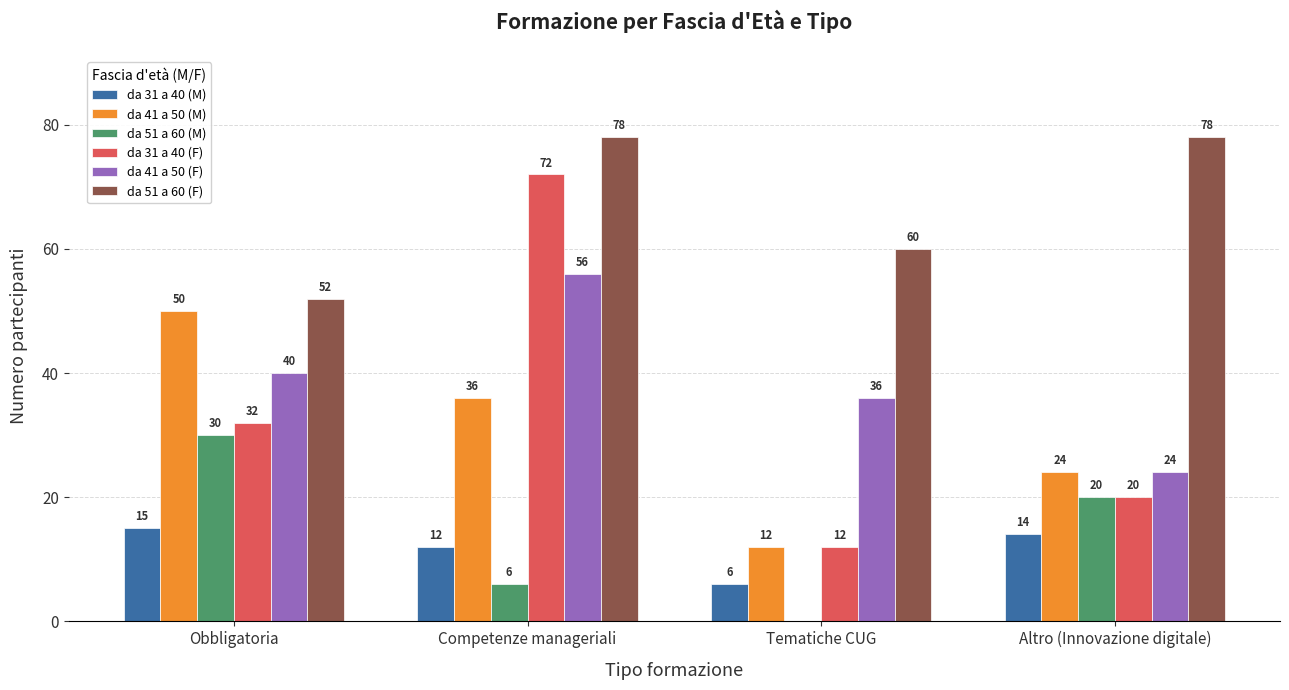

True or false: da 31 a 40 (M) has a value of 2 at Tematiche CUG.

False